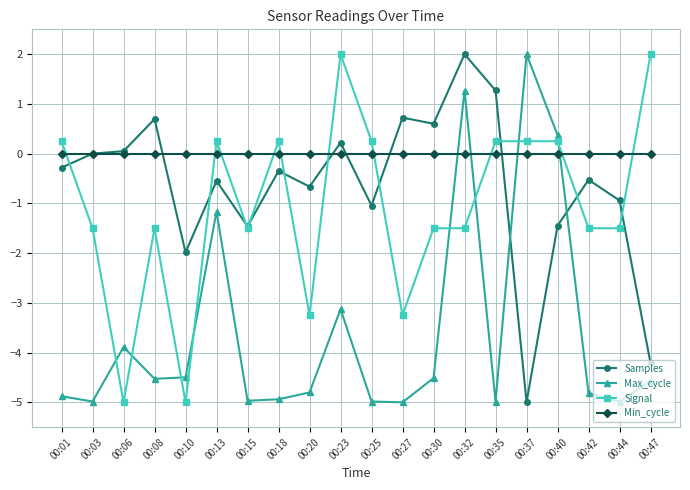

How many lines are shown in the chart?

4